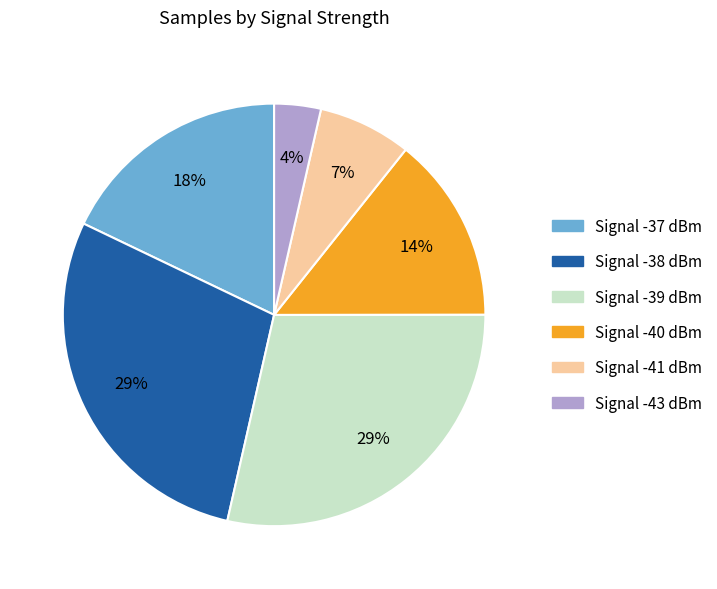

Is the sum of Signal -43 dBm and Signal -39 dBm greater than half?

No